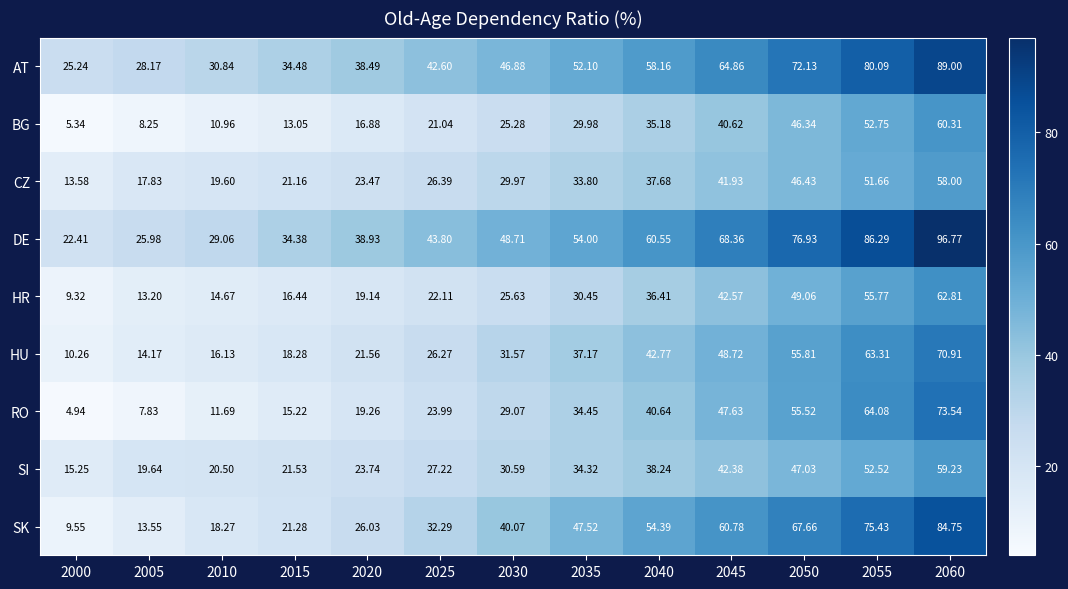

Which series has the largest range (max minus min)?

SK